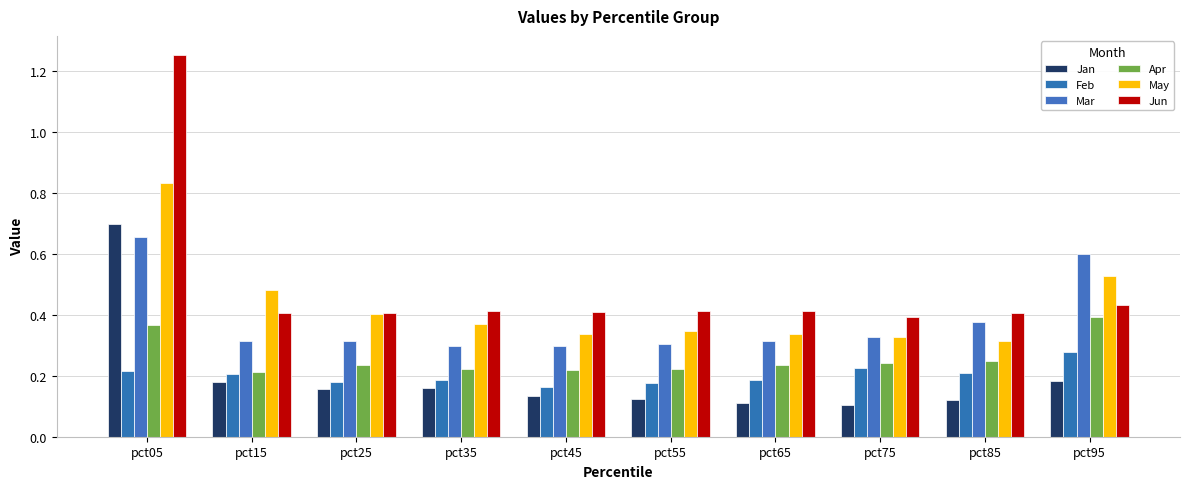

Are the bars horizontal?

No